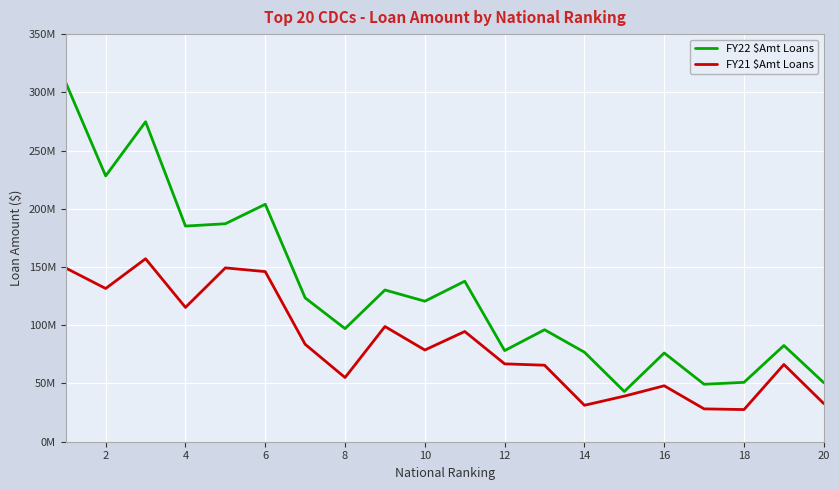

True or false: FY22 $Amt Loans and FY21 $Amt Loans intersect in this chart.

False